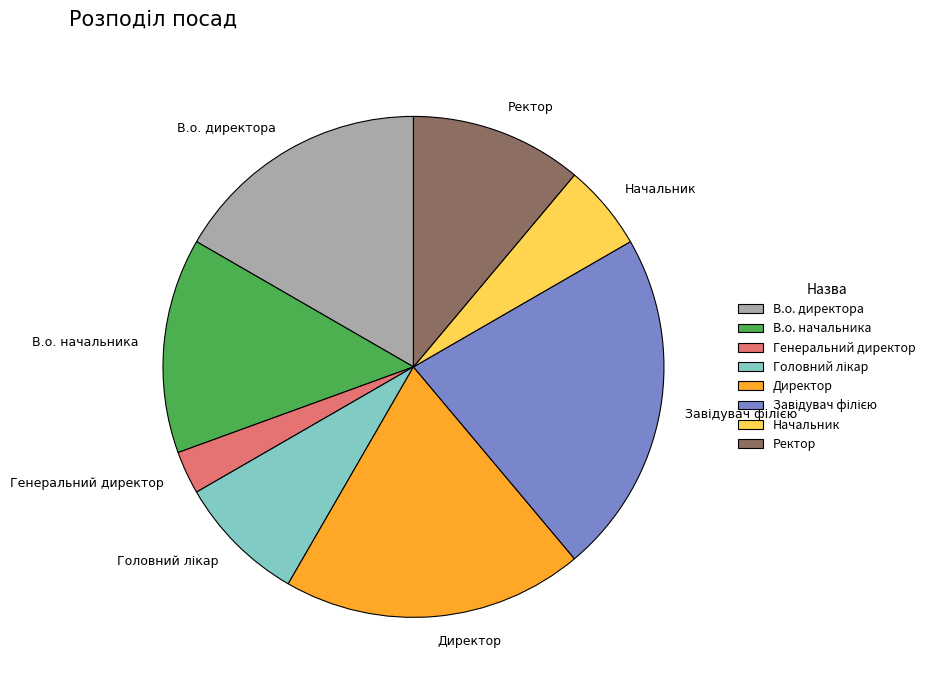

Is the sum of В.о. начальника and В.о. директора greater than half?

No